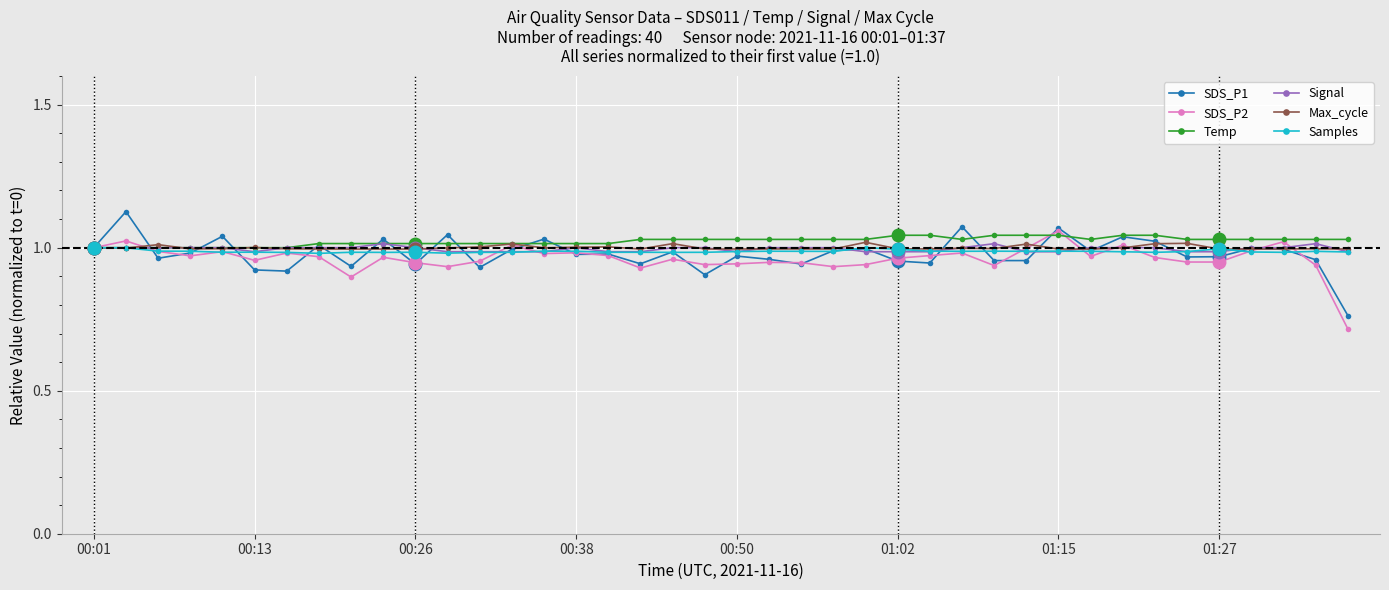

What is the minimum value shown in the chart?

0.7